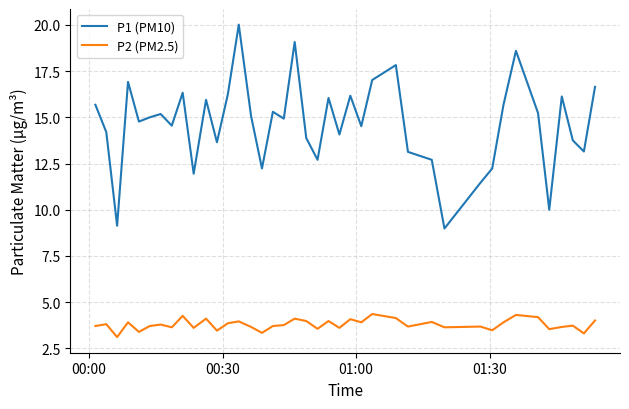

At how many categories does at least one series exceed 13?

31